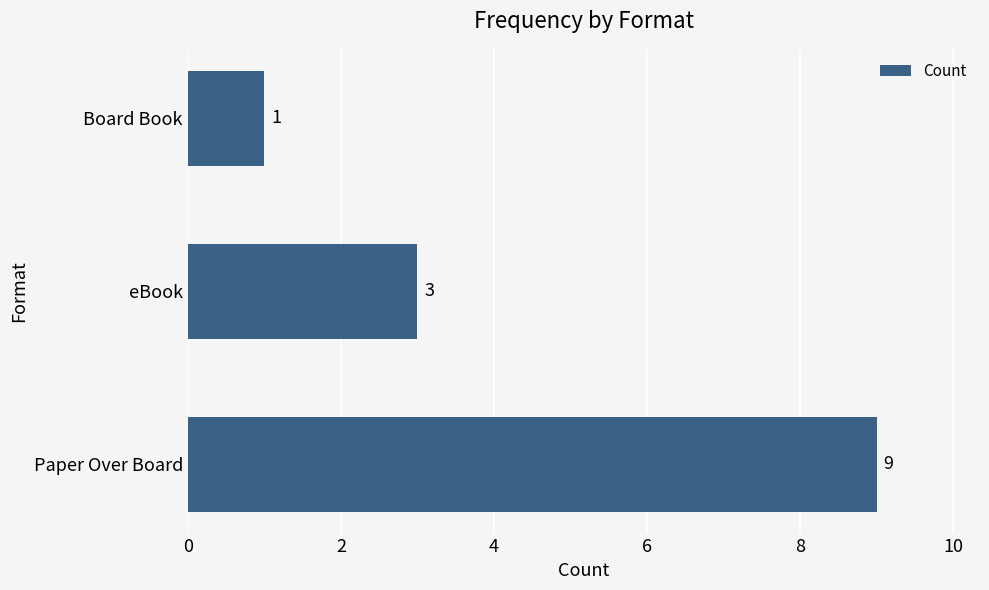

Count the values in the range 1 to 9.

3